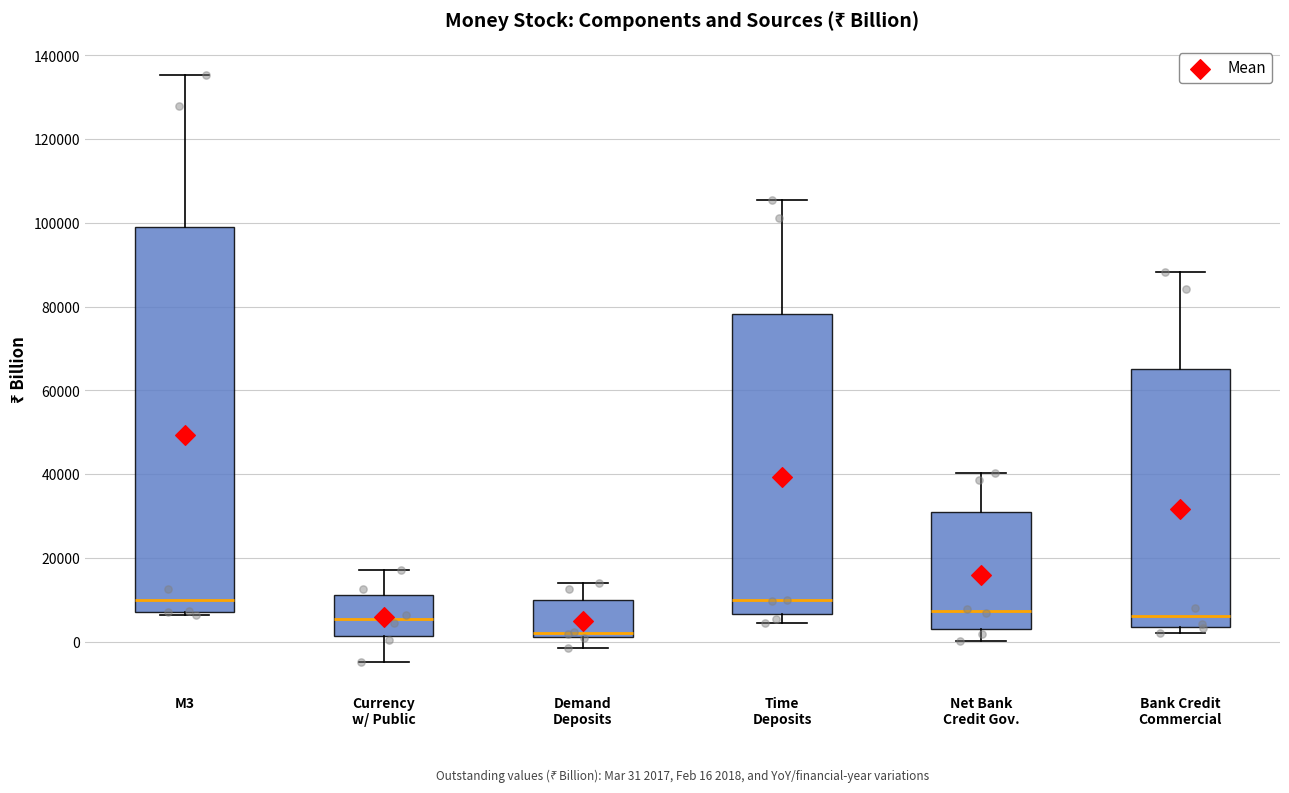

Which box is the tallest, from its lower edge to its upper edge?

M3